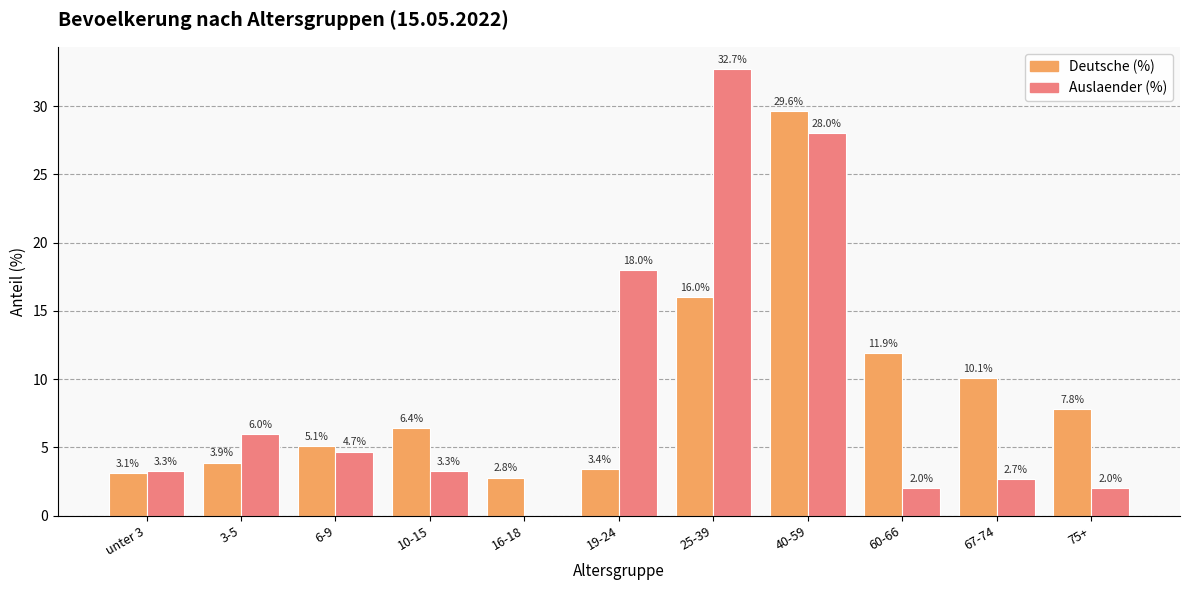

At which label is Deutsche (%) closest to 16?

25-39